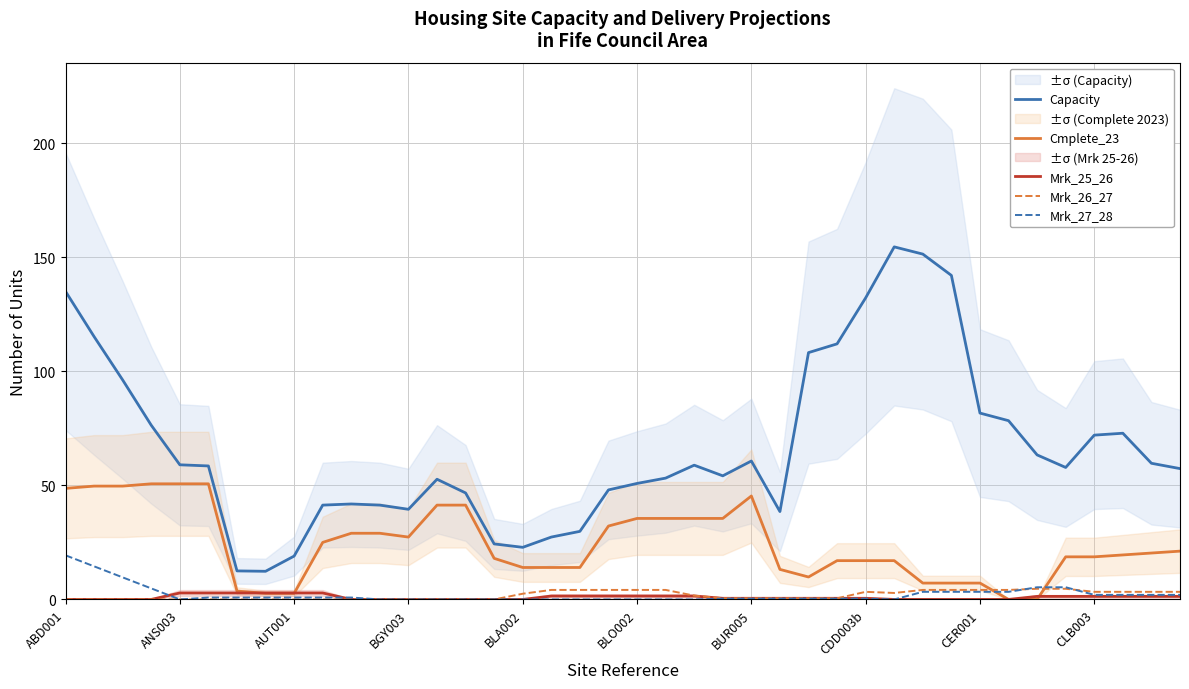

What is the average value of the Mrk_26_27 series?

1.8